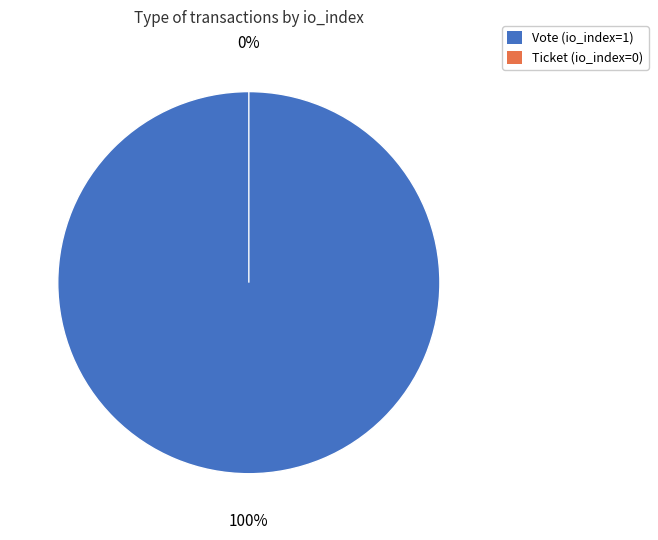

What percentage is the Vote (io_index=1) slice, to the nearest percent?

100%